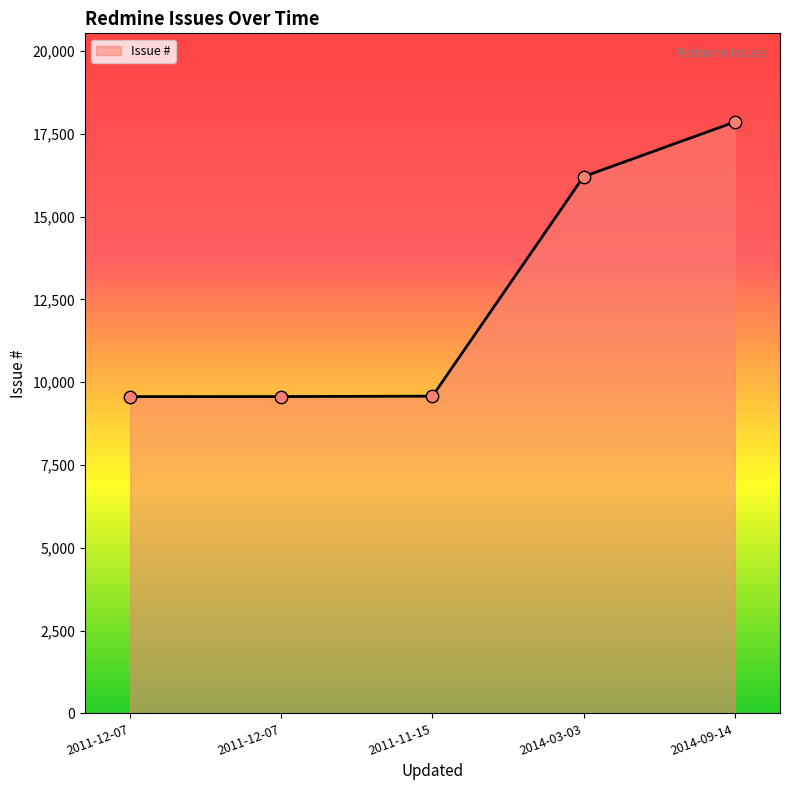

What is the ratio of the value at 2011-11-15 to the value at 2014-03-03?

0.6